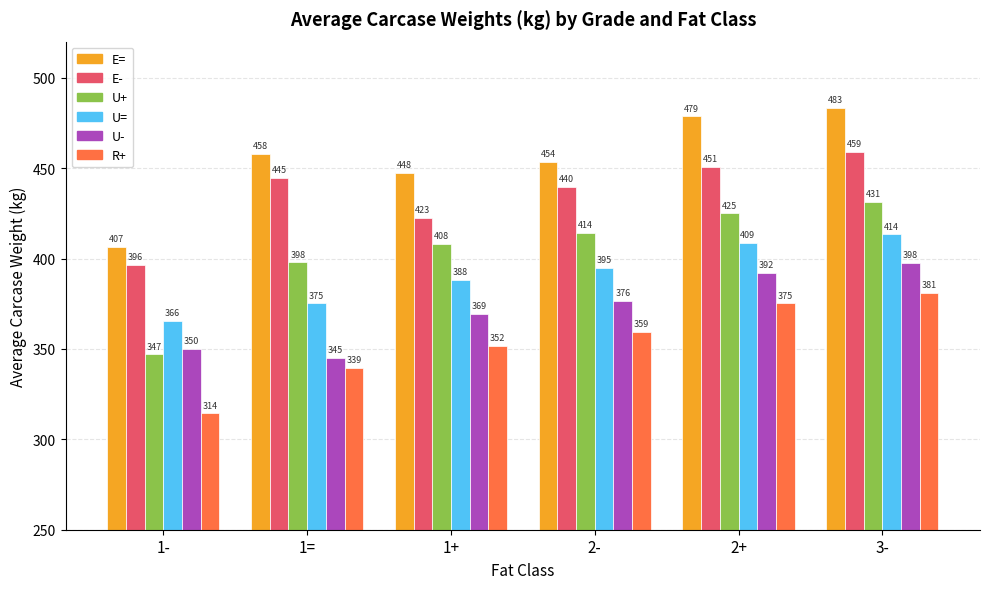

Where is E= nearest to the value 445?

1+